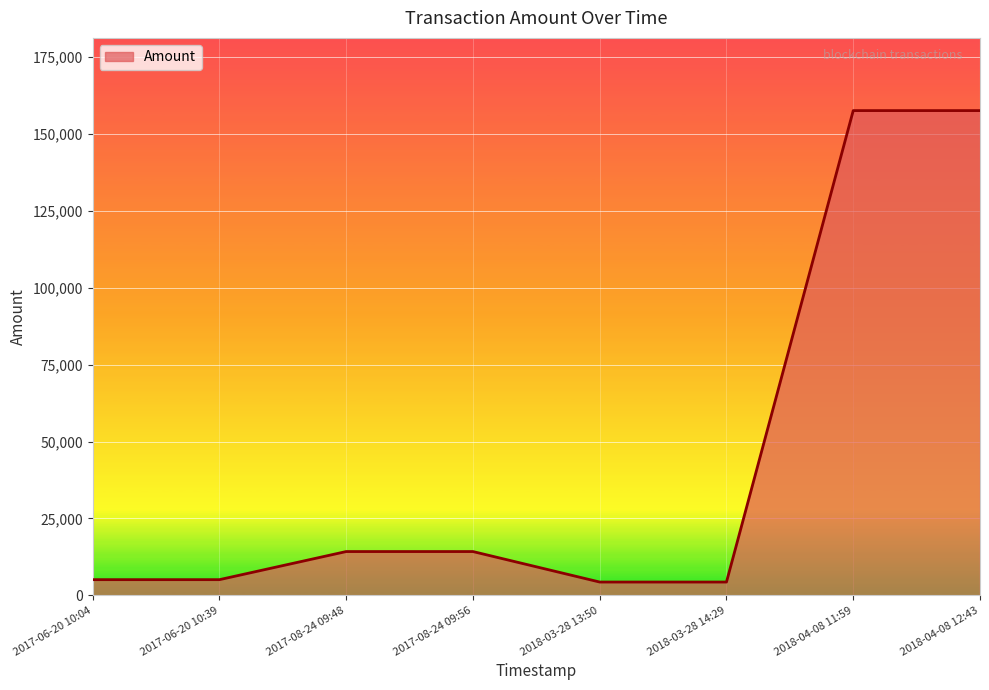

The value at 2017-08-24 09:48 is 5535.1. True or false?

False